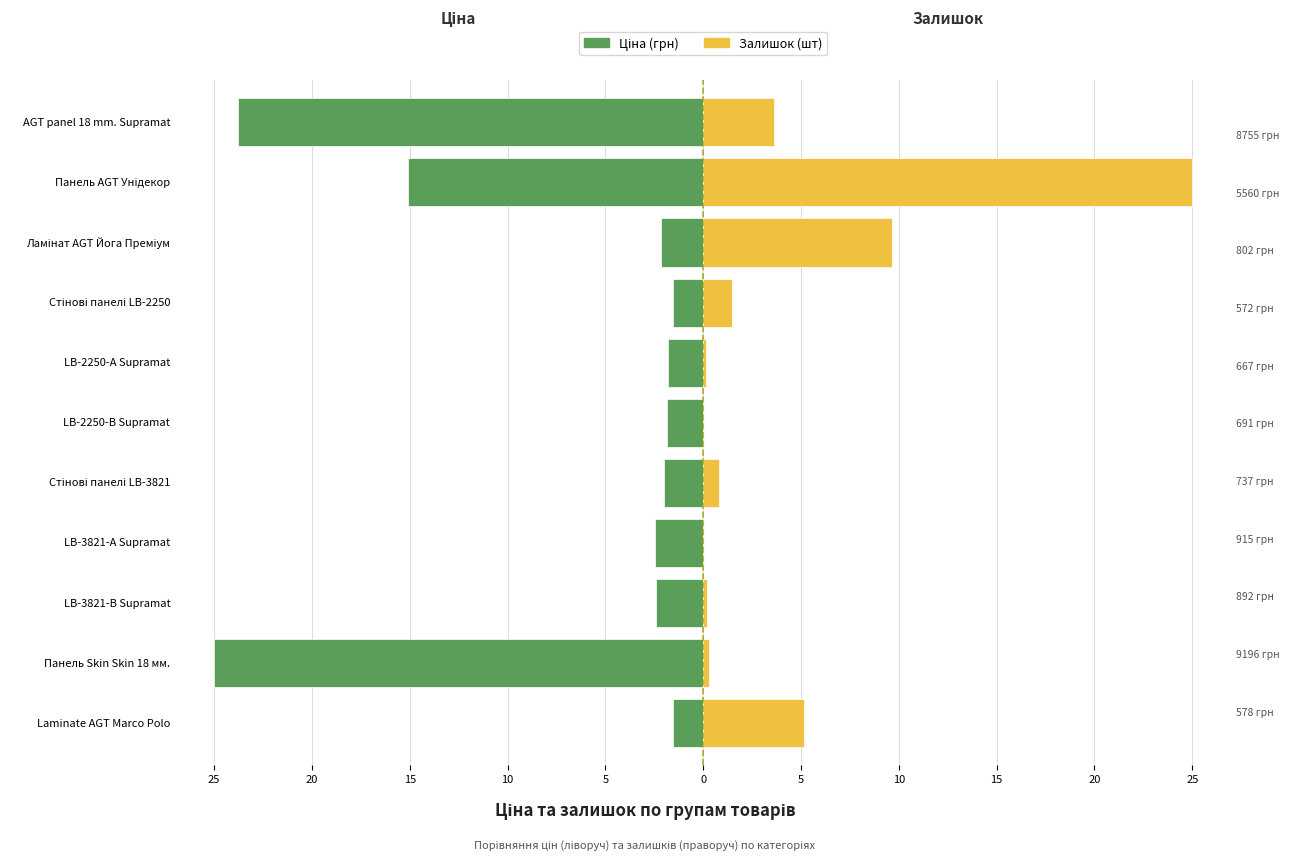

Which has a higher value, Стінові панелі LB-3821 or Laminate AGT Marco Polo?

Laminate AGT Marco Polo